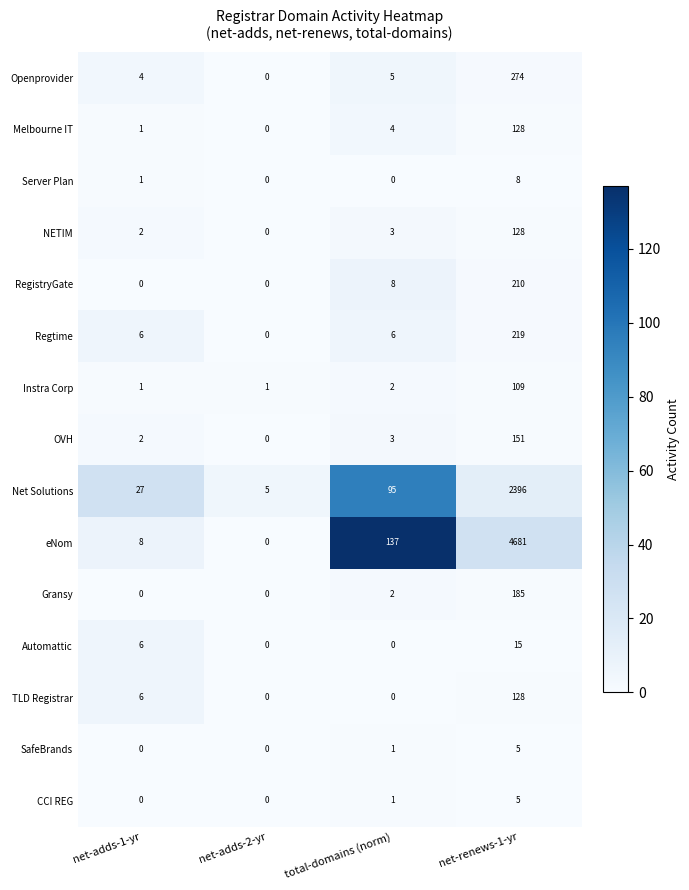

How many series are shown in this chart?

15